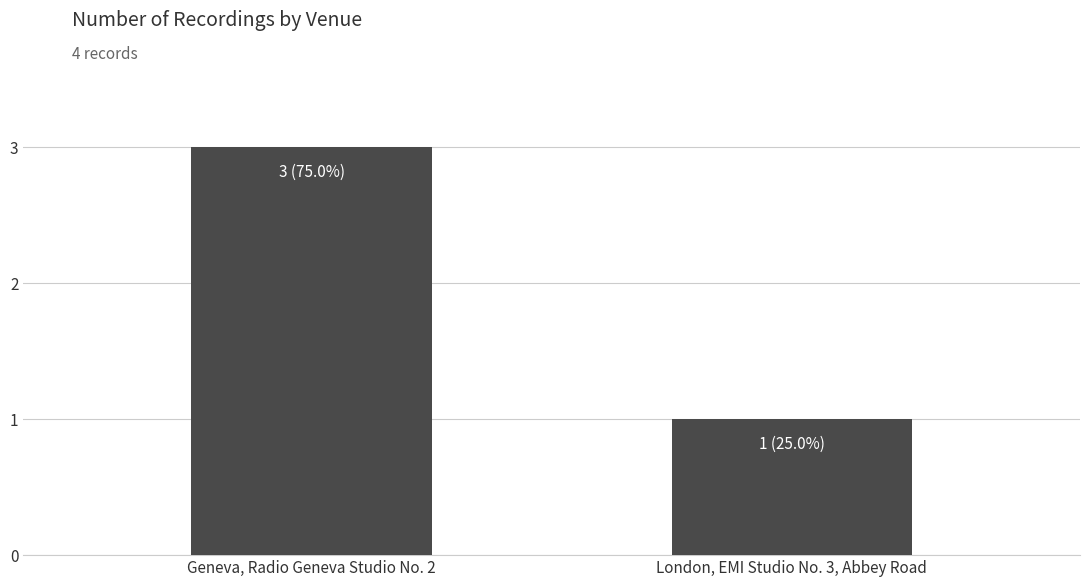

Reading left to right, list all the values displayed in this chart.

3	1